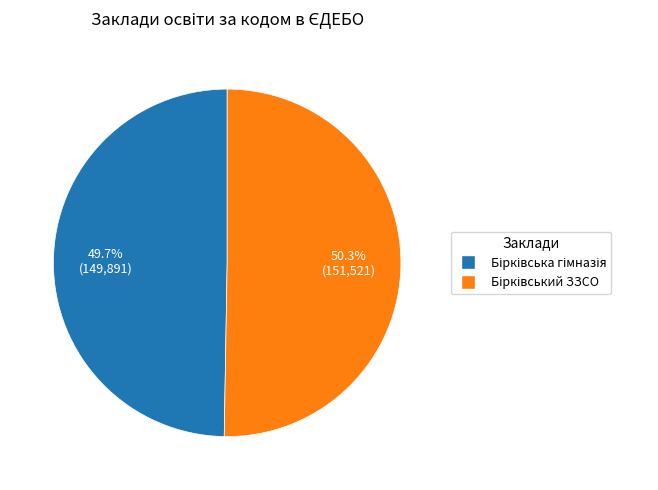

Is there any slice that represents more than half of the pie?

Yes